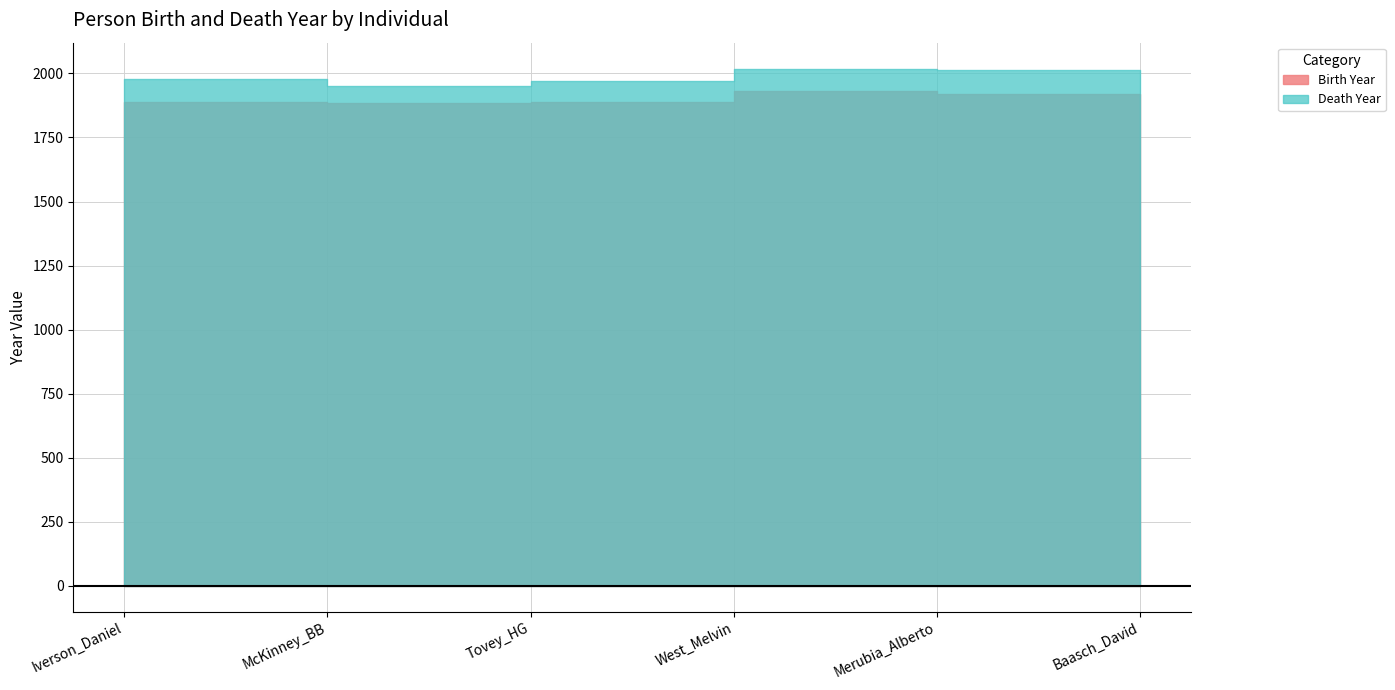

Read the Death Year value at Iverson_Daniel, to the nearest 5.

1975